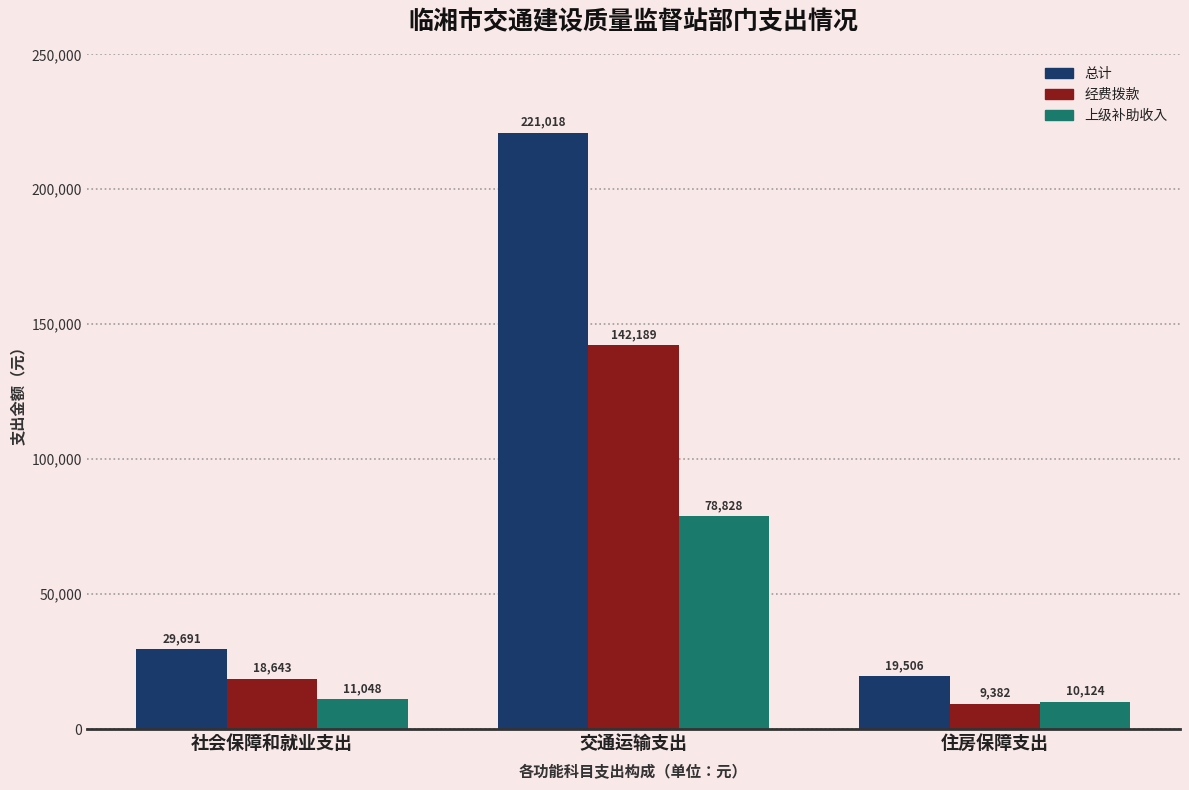

What is the lowest value of the 总计 series?

19506.2